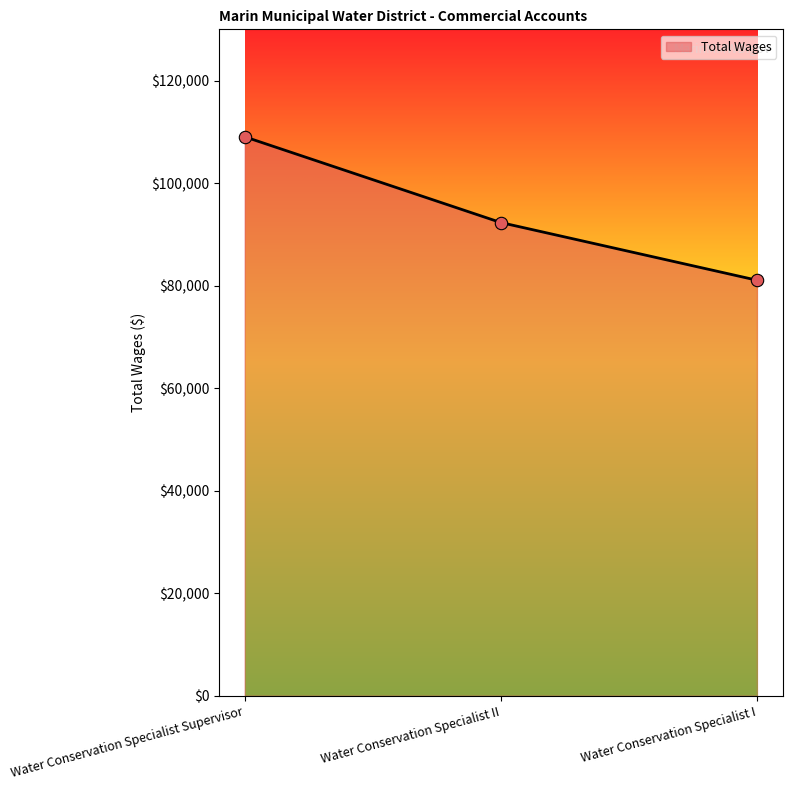

Between Water Conservation Specialist II and Water Conservation Specialist Supervisor, which is larger?

Water Conservation Specialist Supervisor